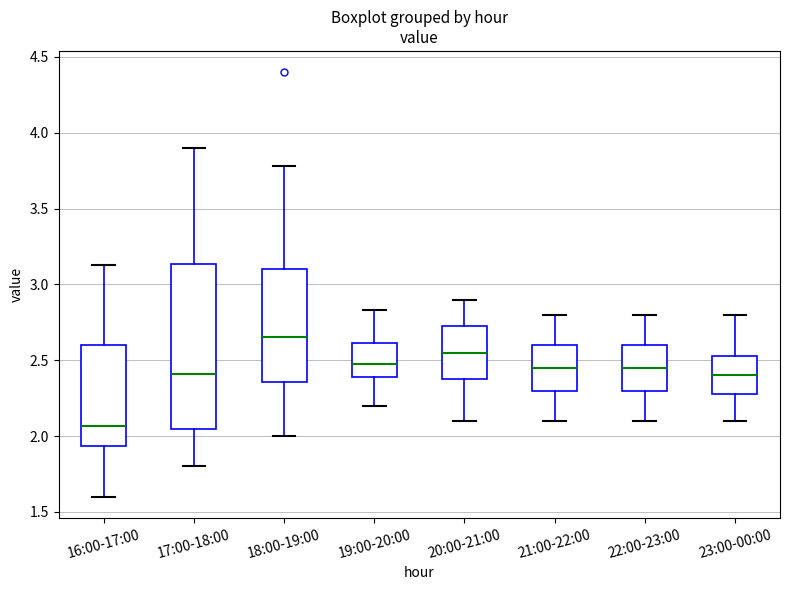

Reading left to right, transcribe this box plot: for each box, give where its median line is, the range the box spans, and where its two whiskers end, as read against the y-axis. The values are not printed on the chart, so give them approximately, as read against the axis.

16:00-17:00: median 2.05, box 1.95 to 2.60, whiskers 1.60 to 3.15
17:00-18:00: median 2.40, box 2.05 to 3.15, whiskers 1.80 to 3.90
18:00-19:00: median 2.65, box 2.35 to 3.10, whiskers 2.00 to 3.80
19:00-20:00: median 2.50, box 2.40 to 2.60, whiskers 2.20 to 2.85
20:00-21:00: median 2.55, box 2.40 to 2.75, whiskers 2.10 to 2.90
21:00-22:00: median 2.45, box 2.30 to 2.60, whiskers 2.10 to 2.80
22:00-23:00: median 2.45, box 2.30 to 2.60, whiskers 2.10 to 2.80
23:00-00:00: median 2.40, box 2.30 to 2.55, whiskers 2.10 to 2.80